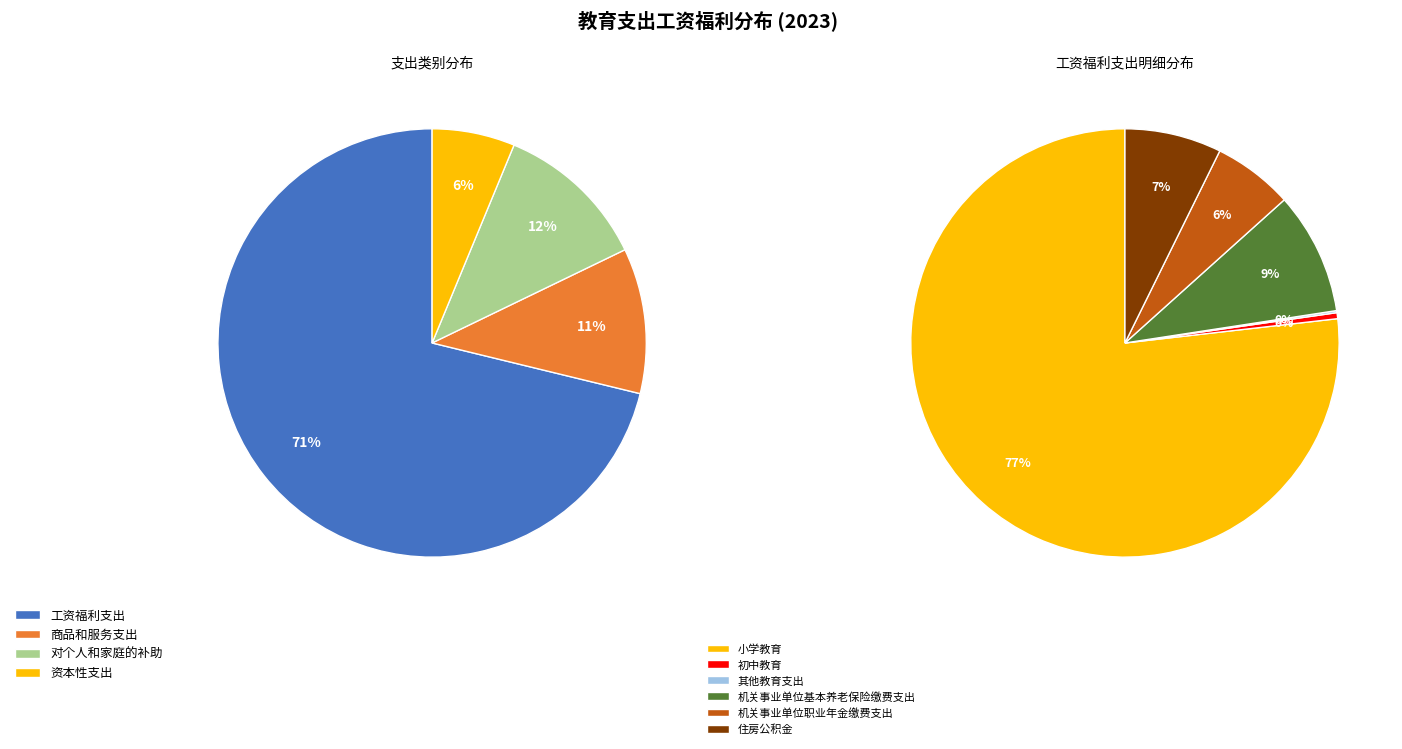

What is the largest slice in the pie chart?

小学教育